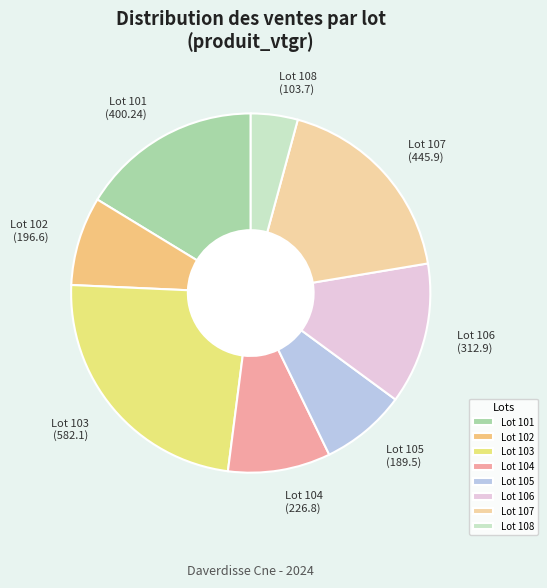

Is it true that Lot 101 (400.24) is 29% of the pie?

False